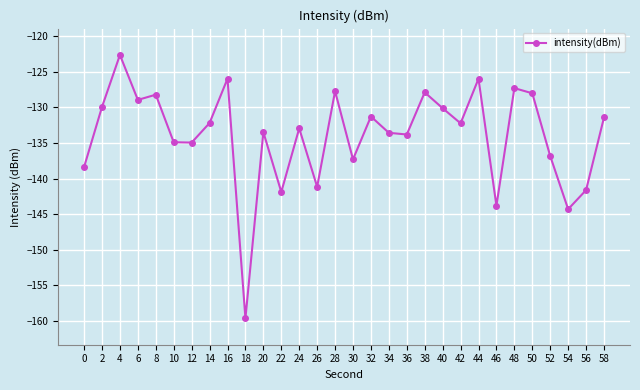

Between 36 and 50, which is larger?

50